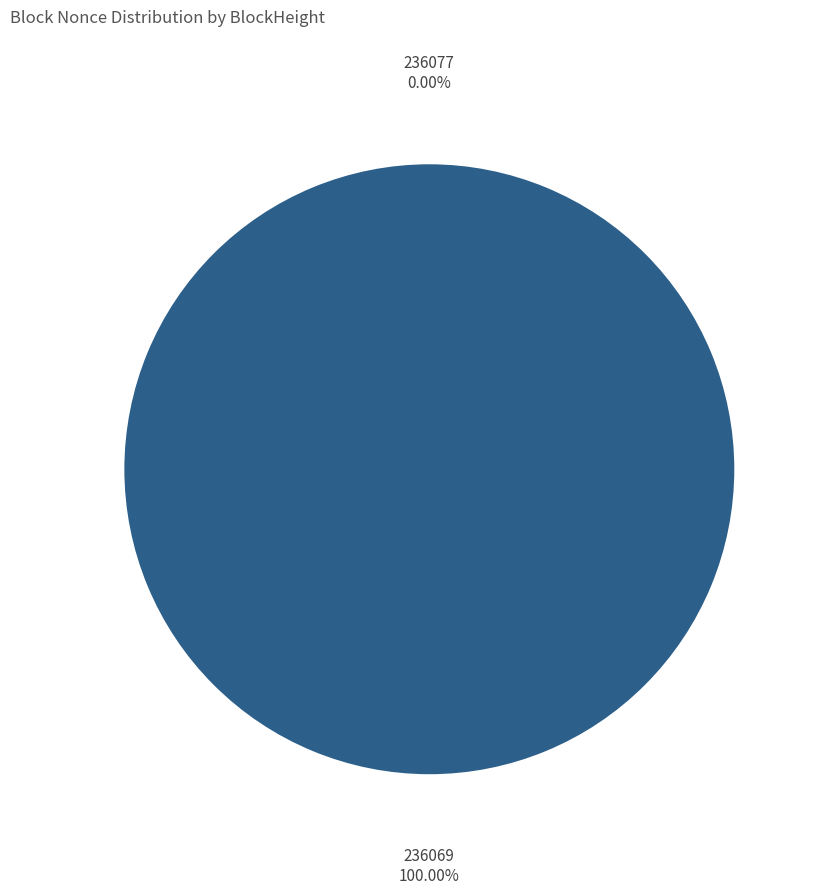

Which slice is the largest?

236069